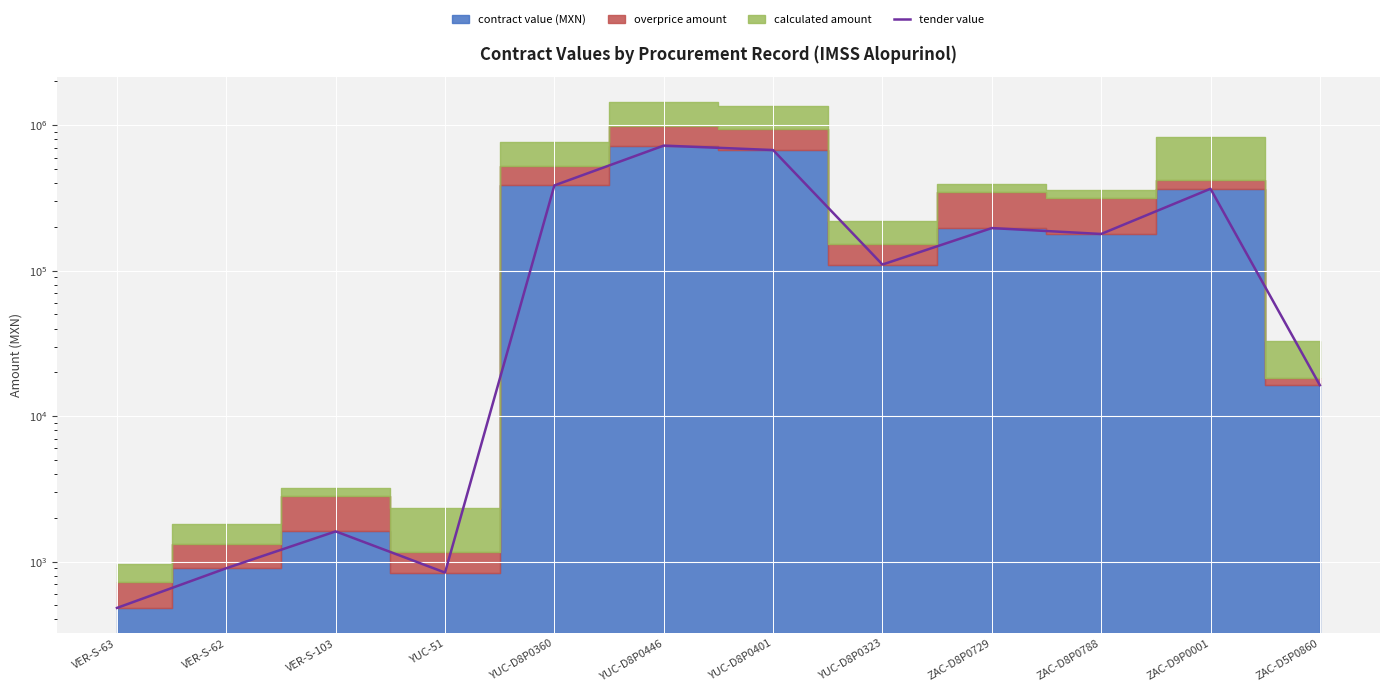

What is the minimum value shown in the chart?

480.0